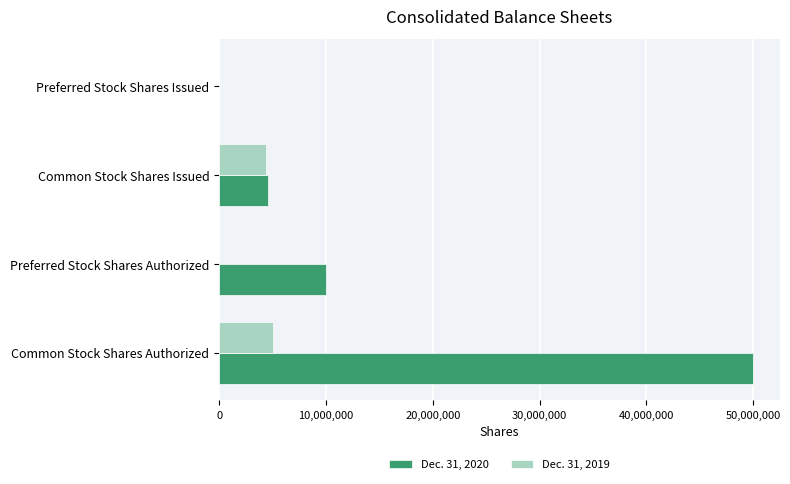

Is it true that Dec. 31, 2019 equals 4358079 at Common Stock Shares Issued?

True